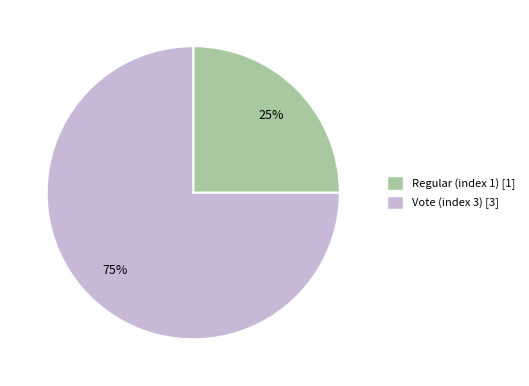

Combined, do Regular (index 1) and Vote (index 3) account for over 50%?

Yes